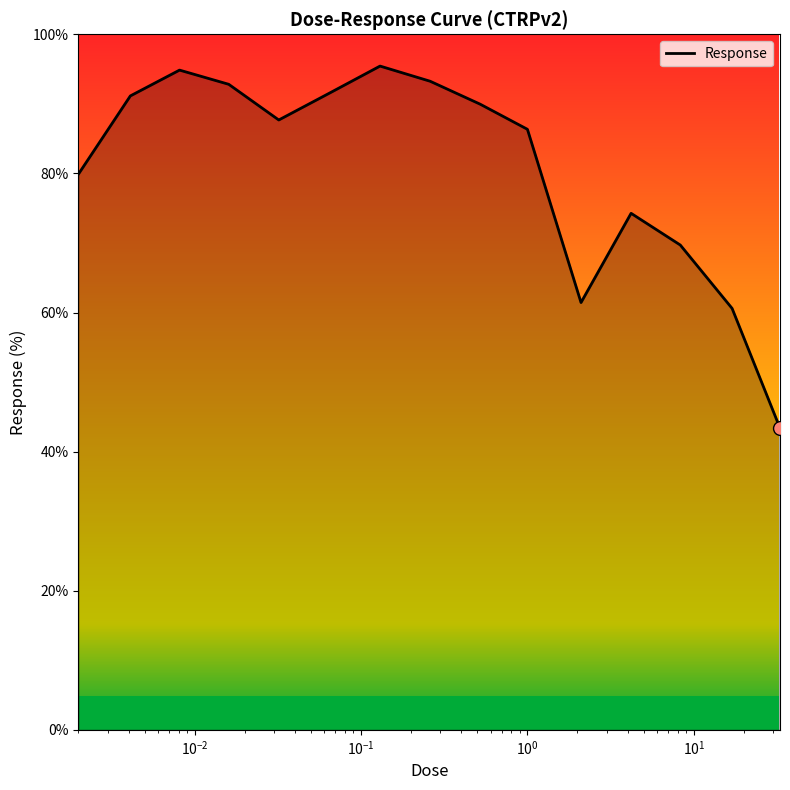

What is the greatest value displayed?

95.4